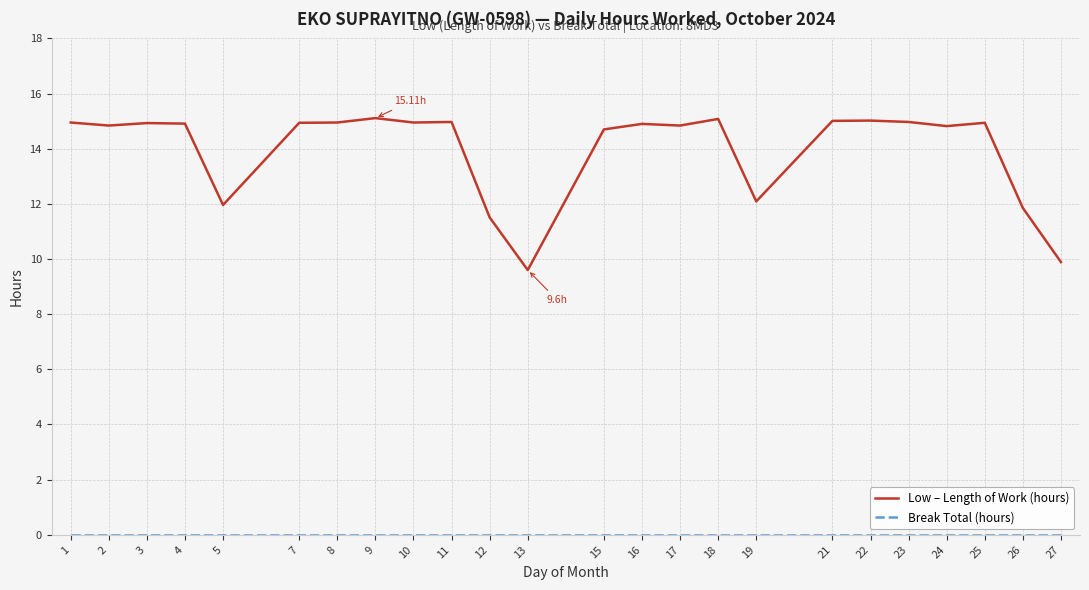

What is the total value across all series at 4?

14.9